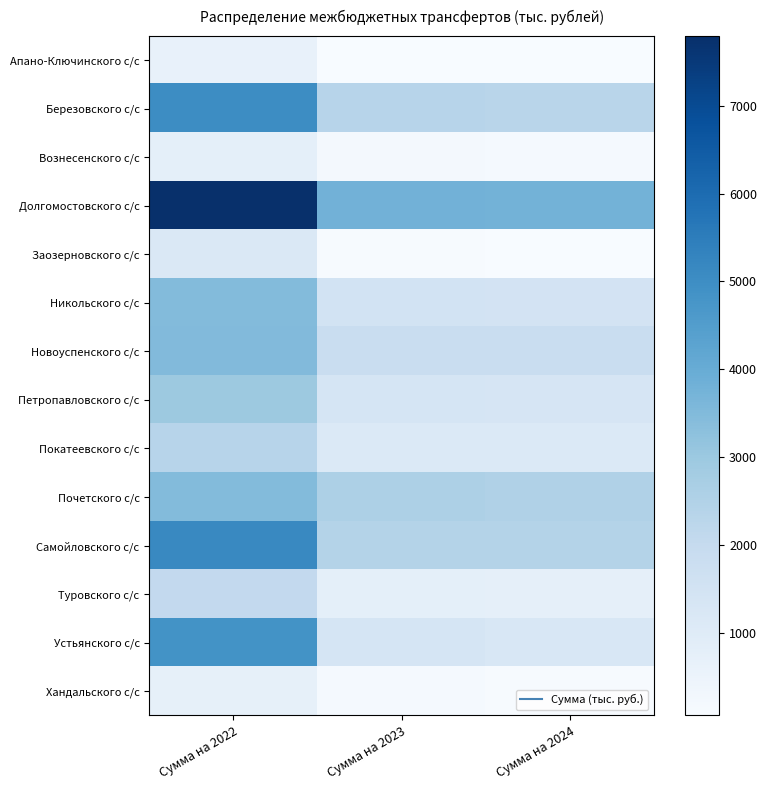

At which category does the chart reach its peak across all series?

Сумма на 2022